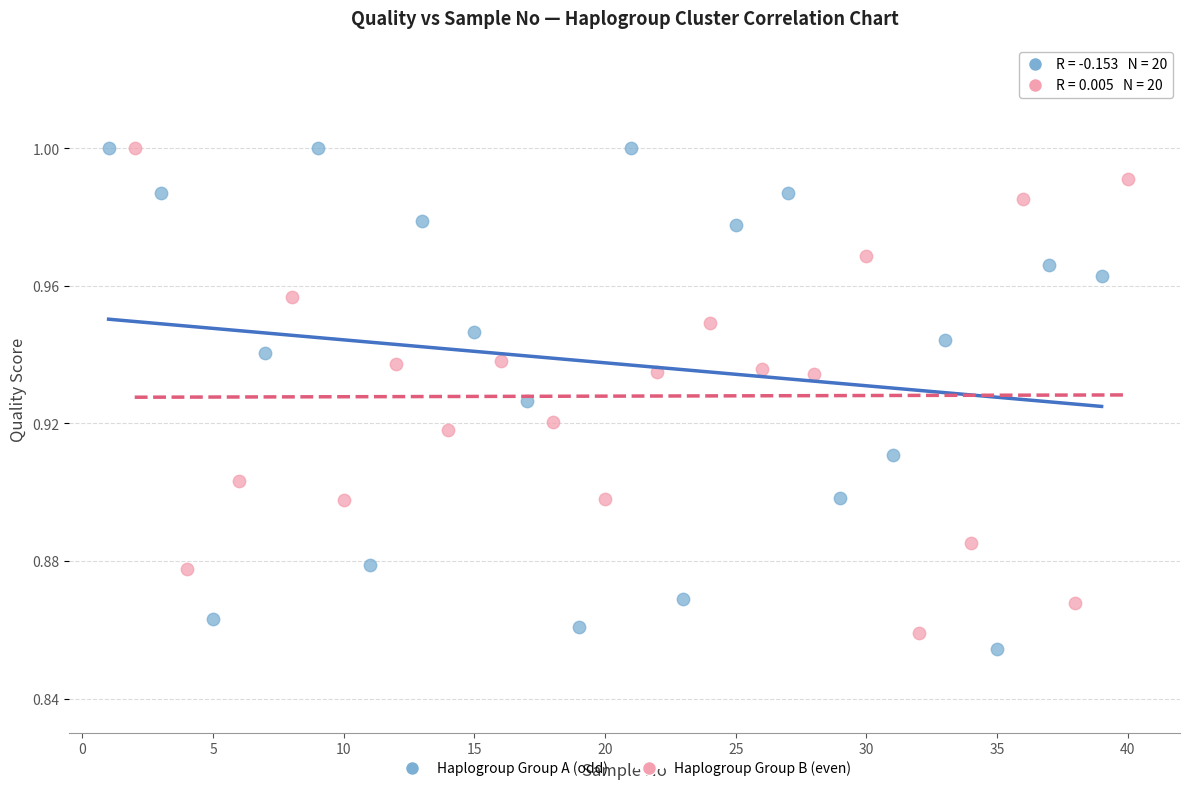

What are all the series names shown in the legend?

Haplogroup Group A (odd), Haplogroup Group B (even)